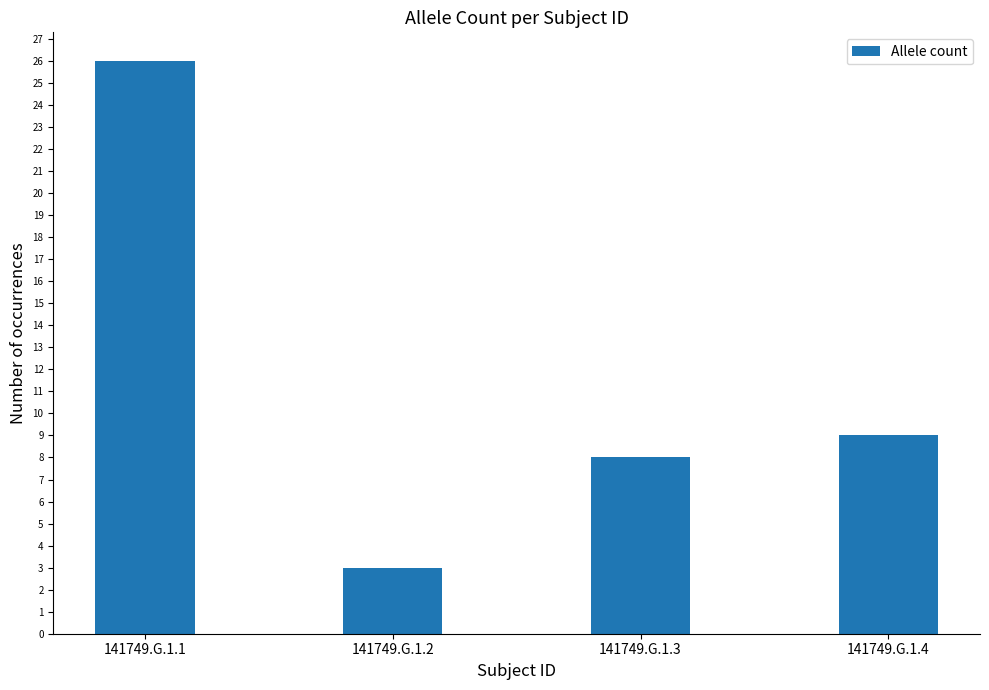

What is the greatest value displayed?

26